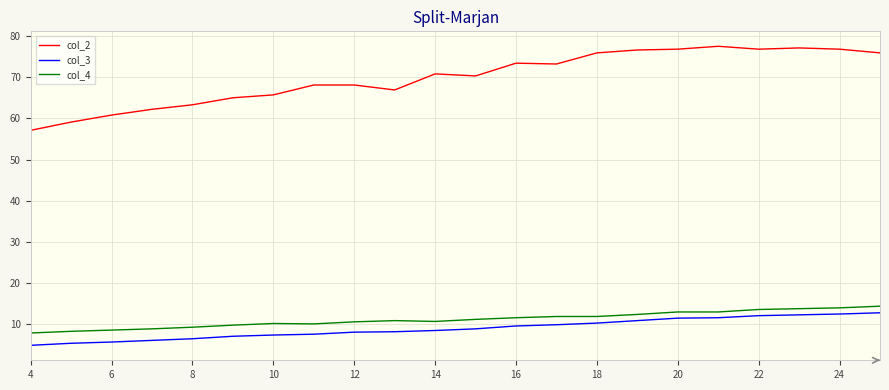

What is the smallest value displayed?

4.9